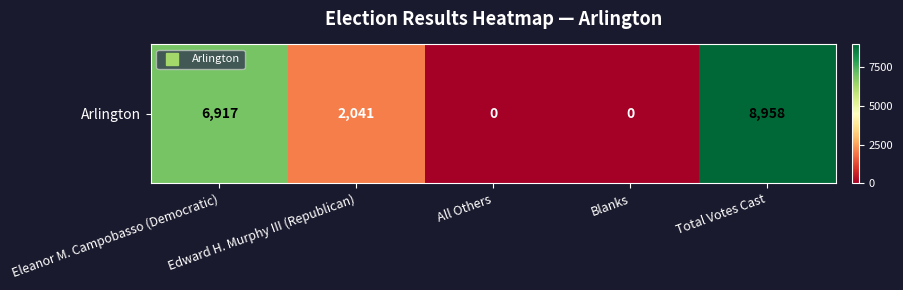

Count the values in the range 0 to 6917.

4